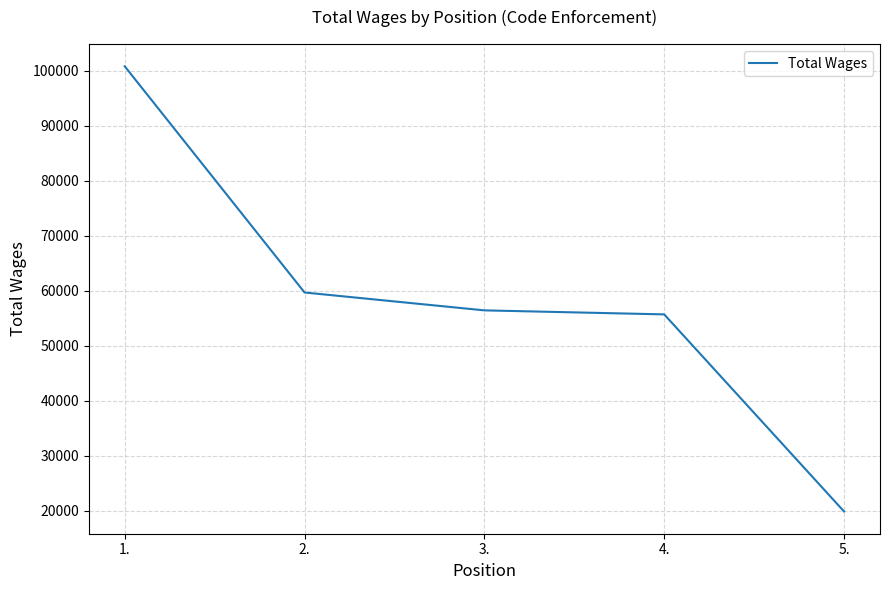

Reading left to right, transcribe all the data shown in this chart.

100769	59659	56411	55679	19861